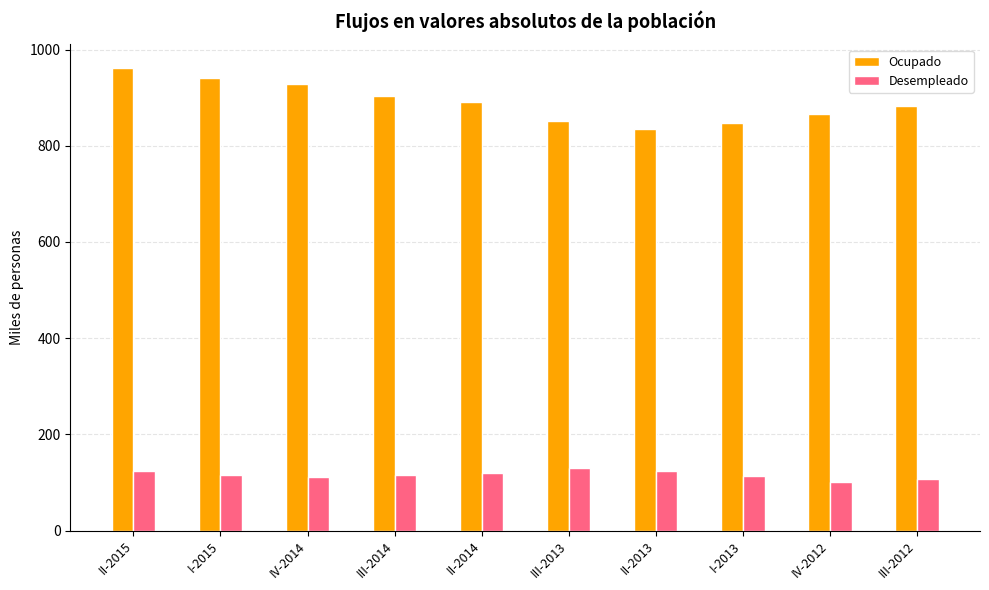

Is the value of Desempleado at III-2014 greater than the value of Ocupado at II-2013?

No